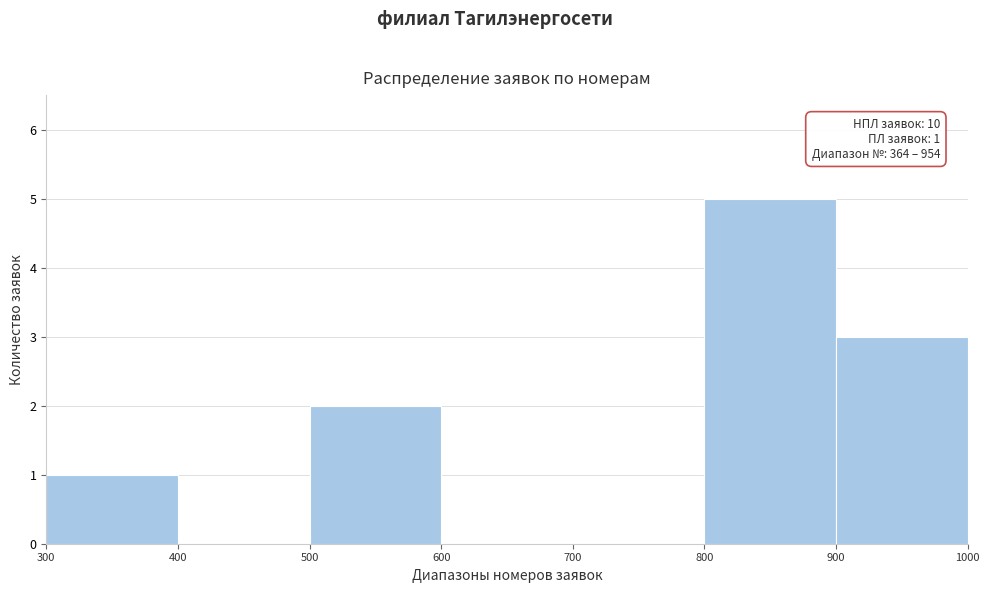

Which range on the x-axis has the tallest bar?

800 to 900